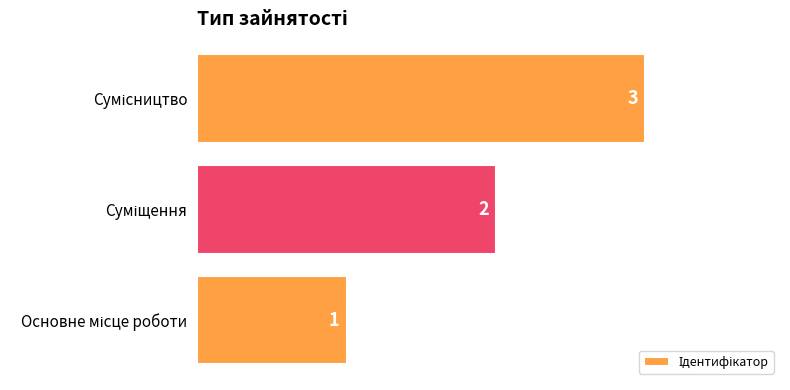

What is the greatest value displayed?

3